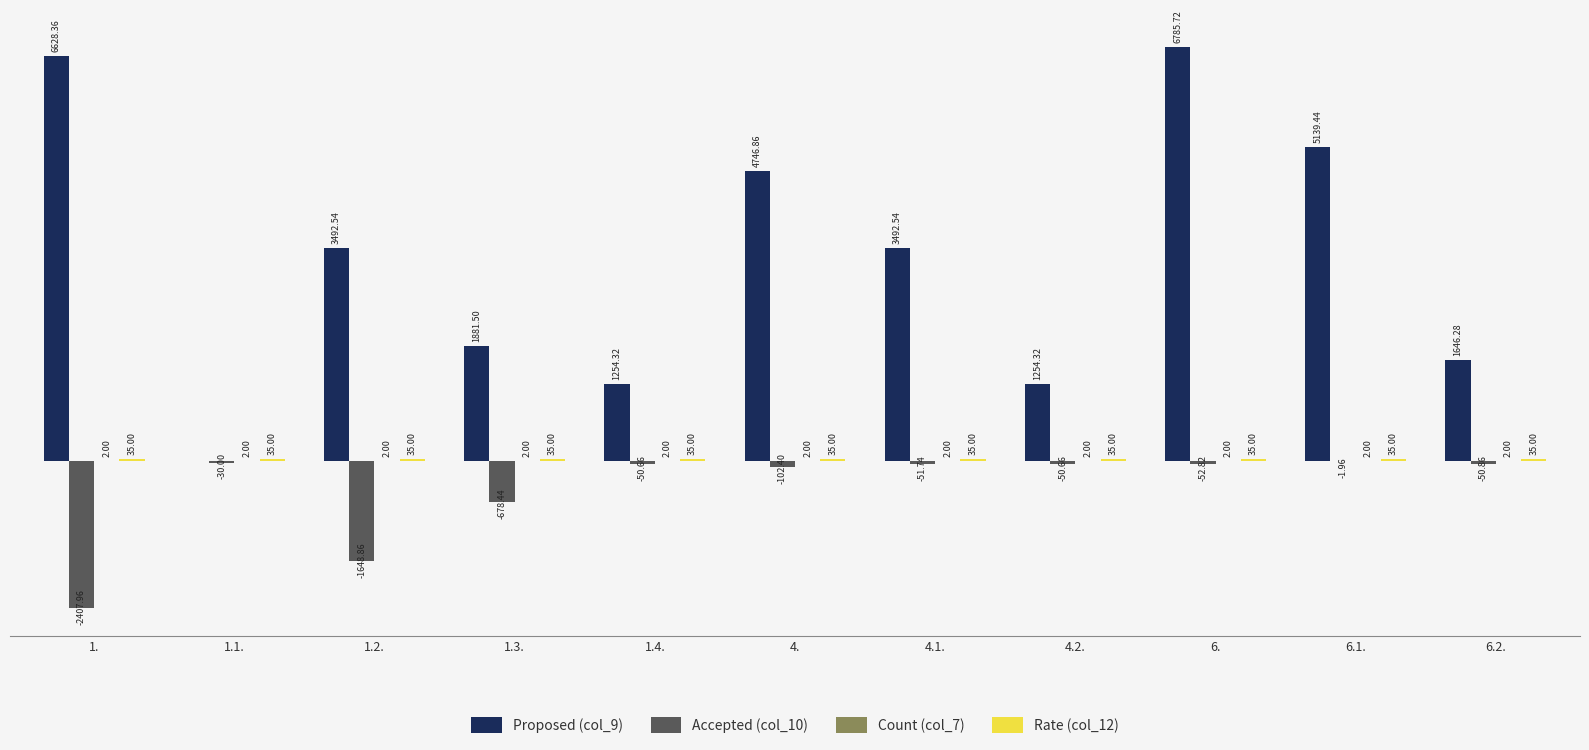

Which series has the largest total across all categories?

Proposed (col_9)